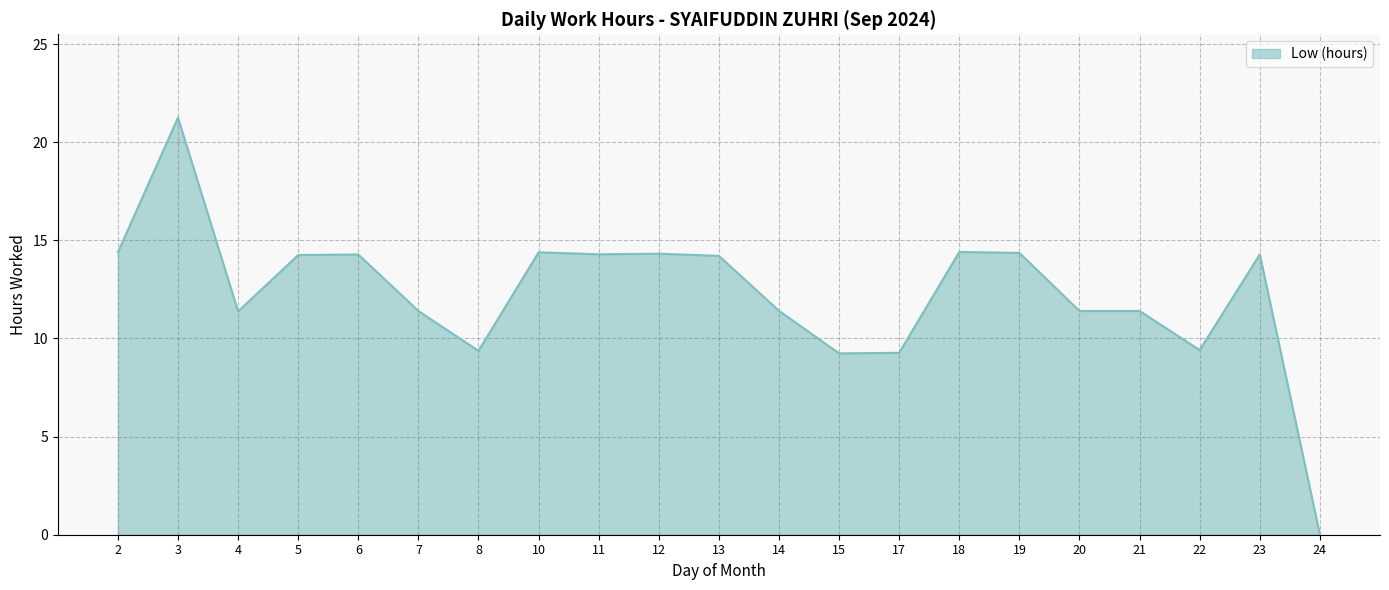

What is the ratio of the value at 14 to the value at 21?

1.0